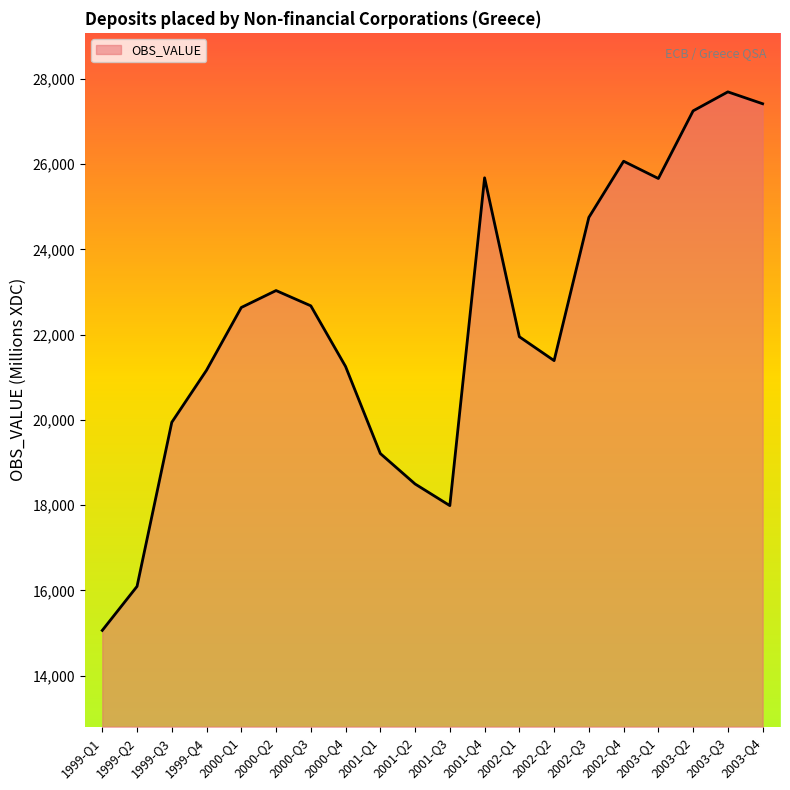

What is the change in value from 1999-Q3 to 2002-Q4?

+6123.7